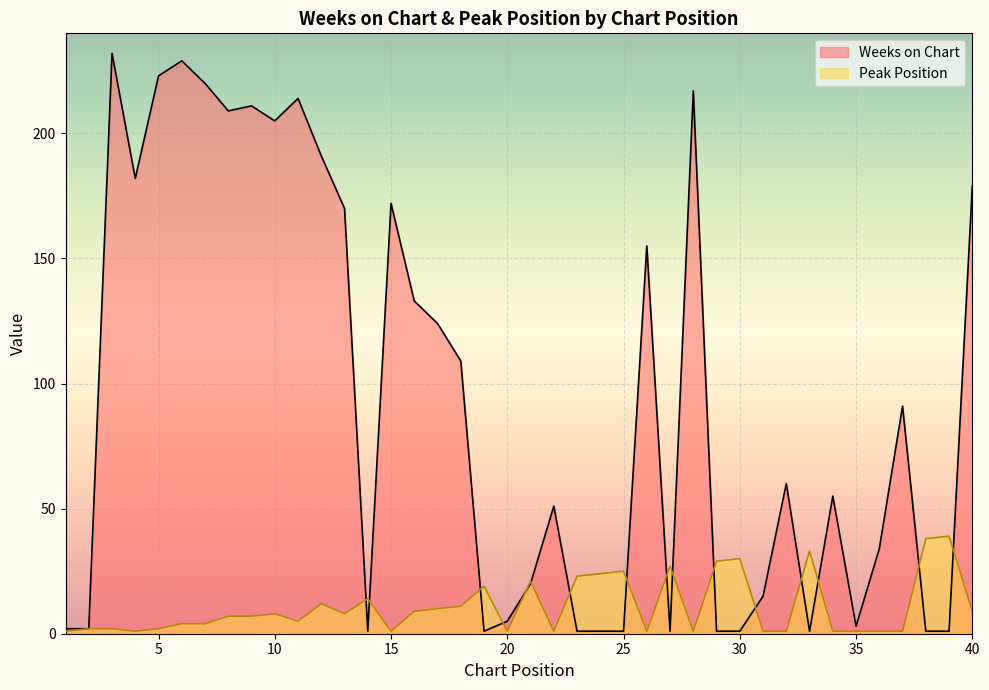

True or false: Weeks on Chart has more than 2 points higher than both neighbors.

True